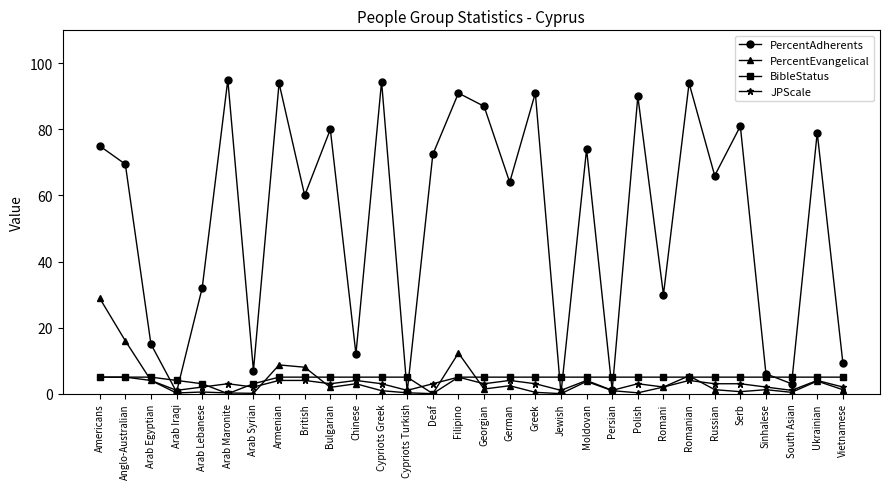

Which series has the largest total across all categories?

PercentAdherents